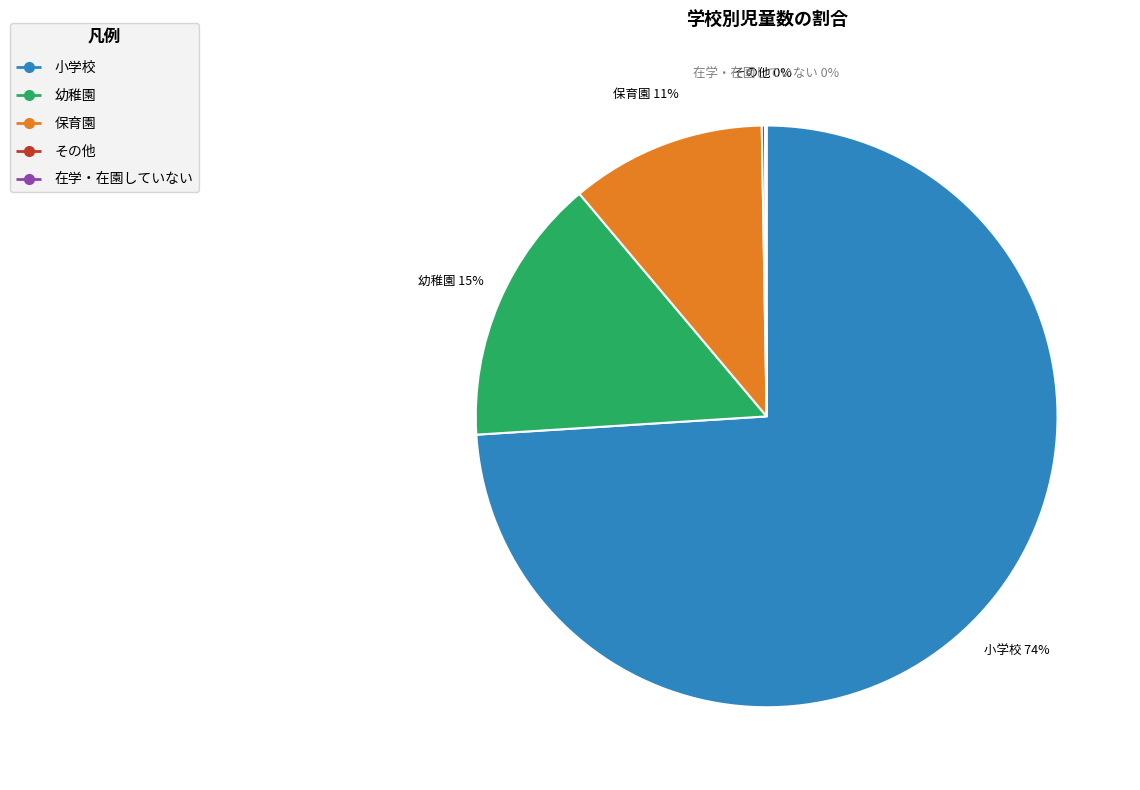

Which category has the biggest portion of the pie?

小学校